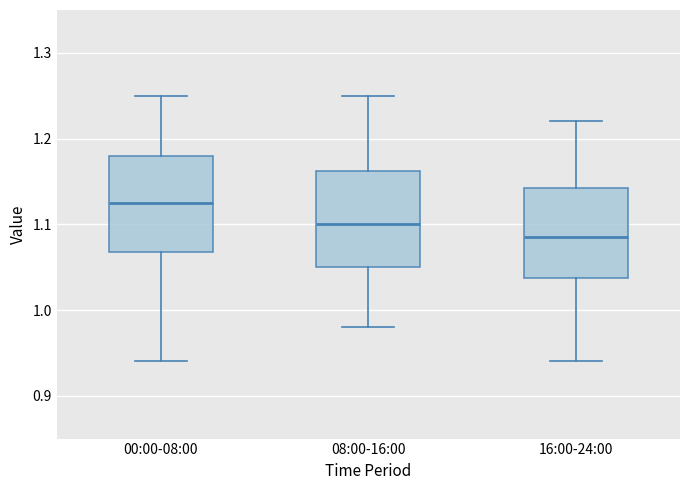

Reading left to right, transcribe this box plot: for each box, give where its median line is, the range the box spans, and where its two whiskers end, as read against the y-axis. The values are not printed on the chart, so give them approximately, as read against the axis.

00:00-08:00: median 1.13, box 1.07 to 1.18, whiskers 0.94 to 1.25
08:00-16:00: median 1.10, box 1.05 to 1.16, whiskers 0.98 to 1.25
16:00-24:00: median 1.09, box 1.04 to 1.14, whiskers 0.94 to 1.22